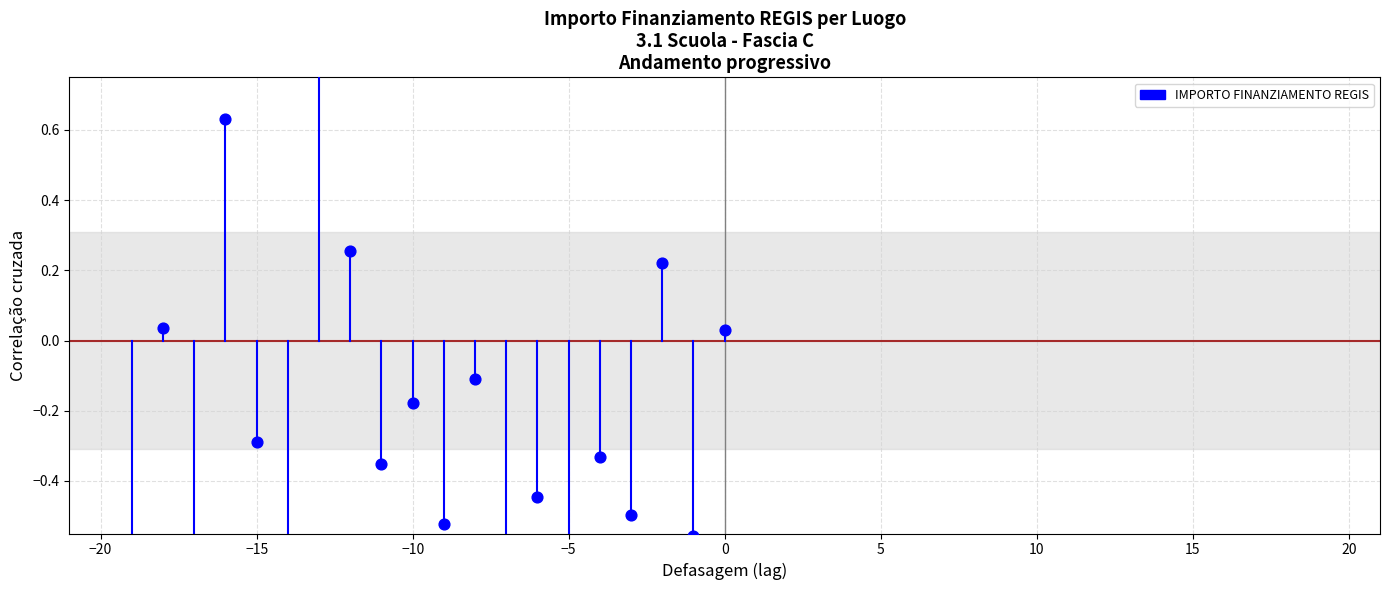

Which has a higher value, −15 or −20?

−20